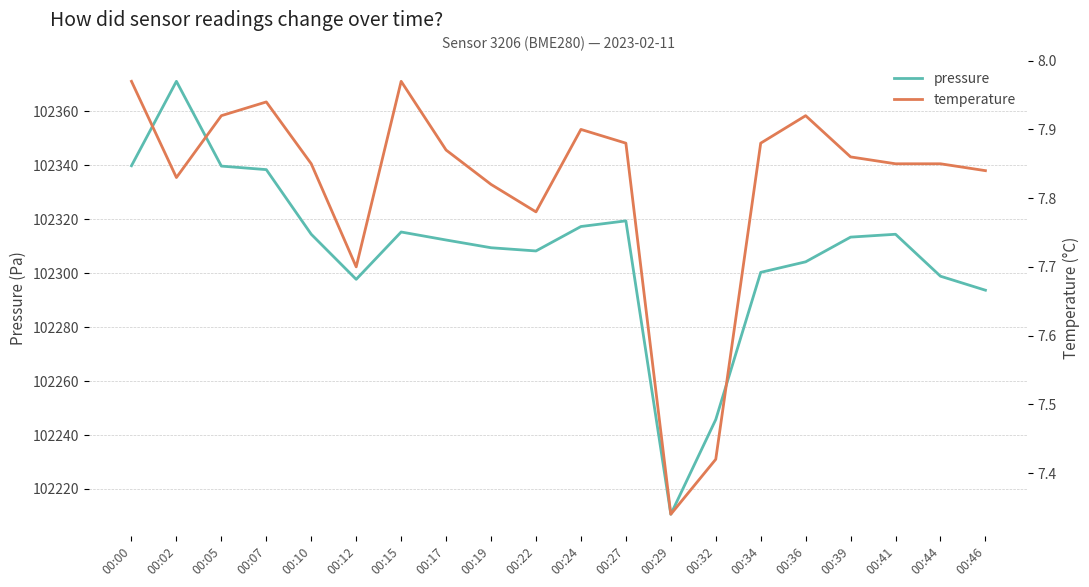

The value of temperature at 00:24 is 7.9. True or false?

True